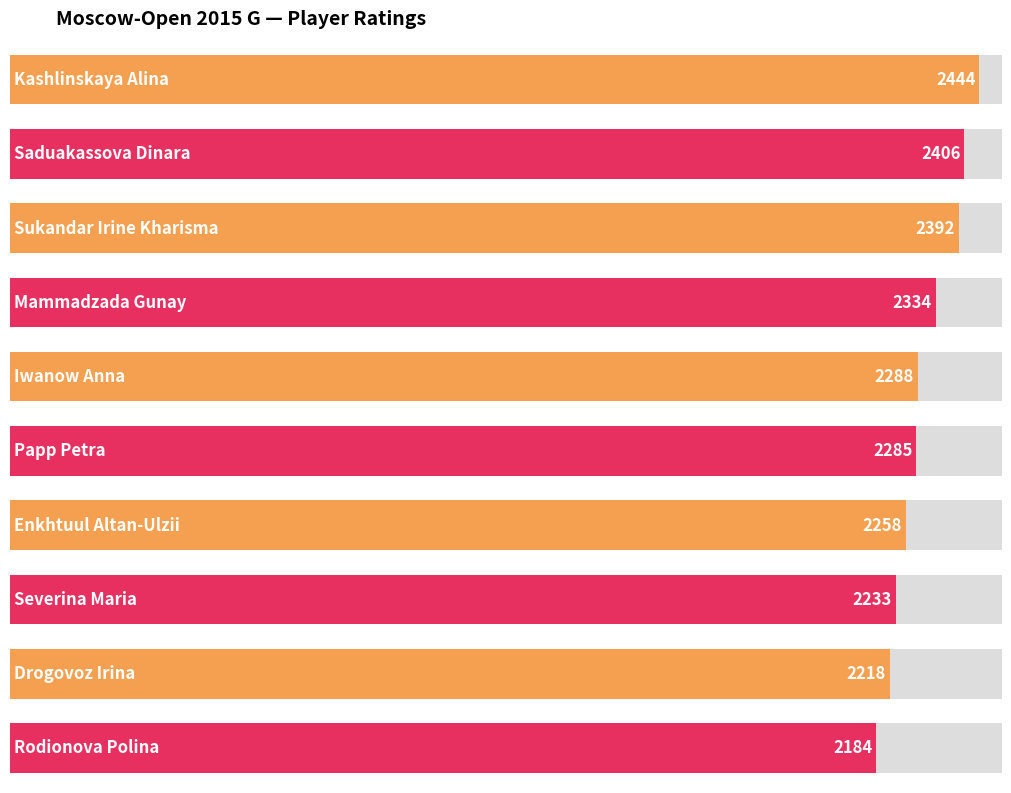

What is the difference between the values at Iwanow Anna and Rodionova Polina?

104